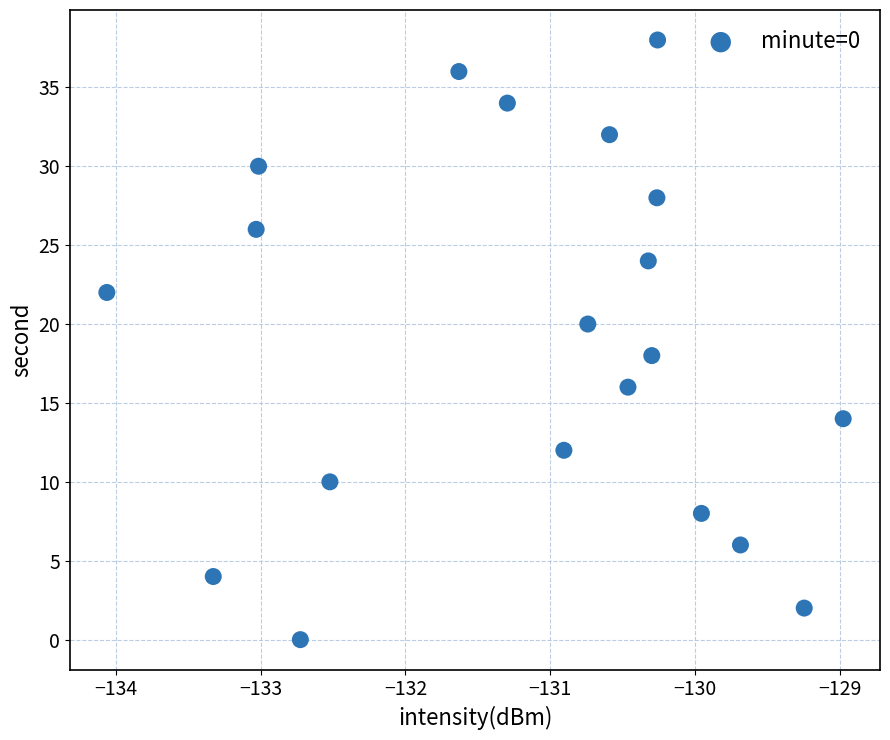

What is the range of Y values (max minus min)?

38